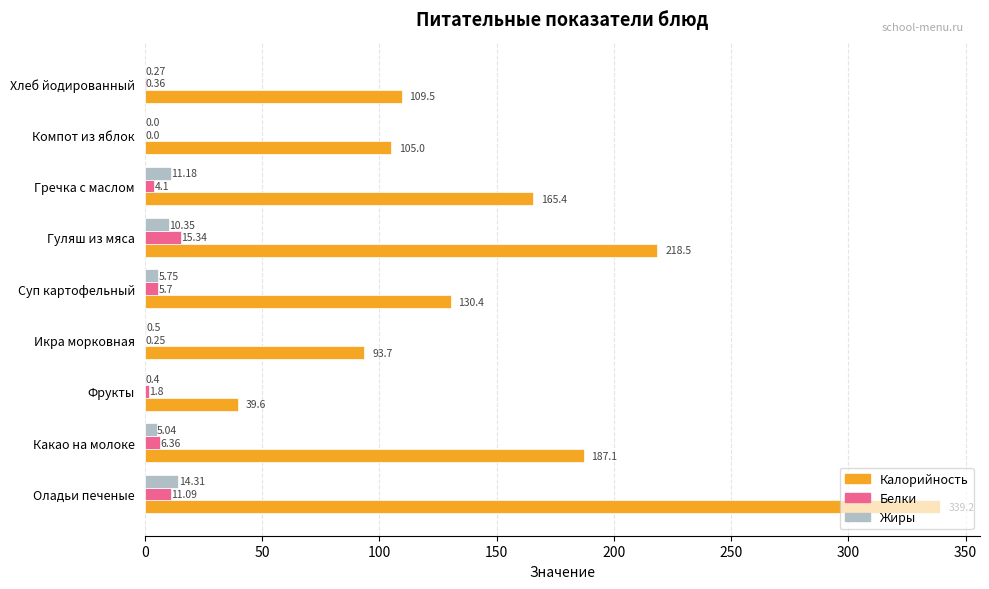

What is the sum of all Белки values?

45.0